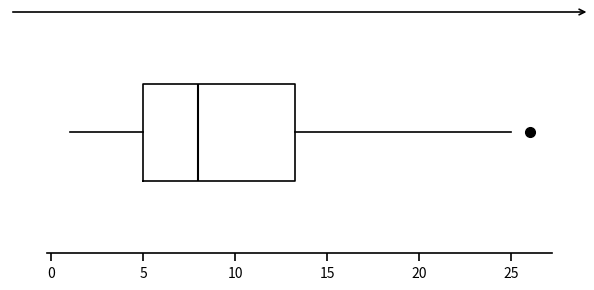

Where is the left edge of the box on the x-axis? The values are not printed on the chart, so give them approximately, as read against the axis.

5.0